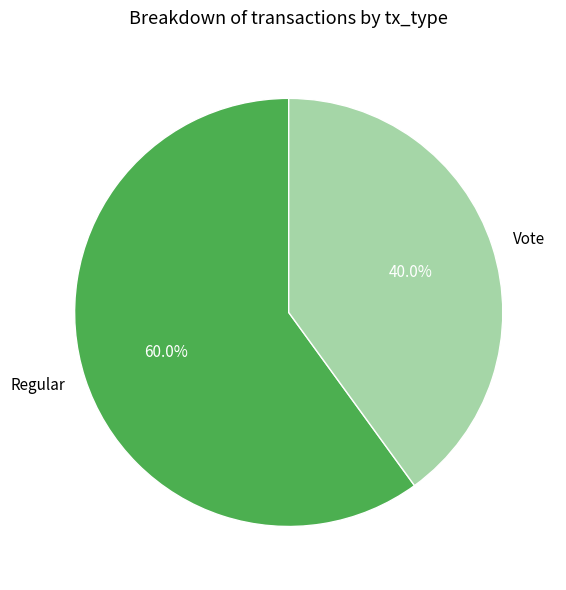

To the nearest percent, what percentage of the pie is Vote?

40%